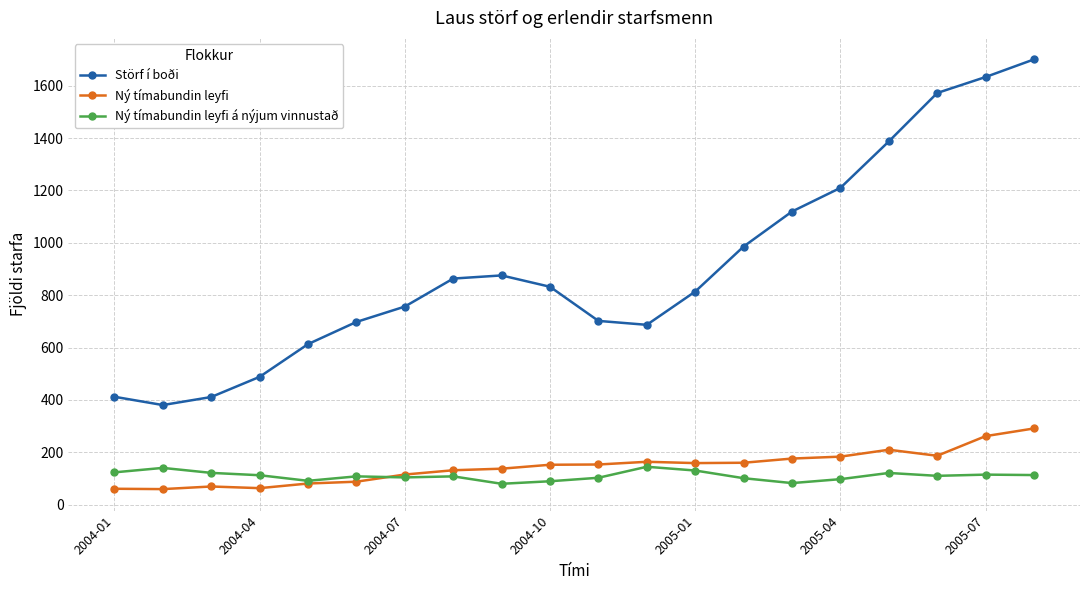

Which series has the largest range (max minus min)?

Störf í boði